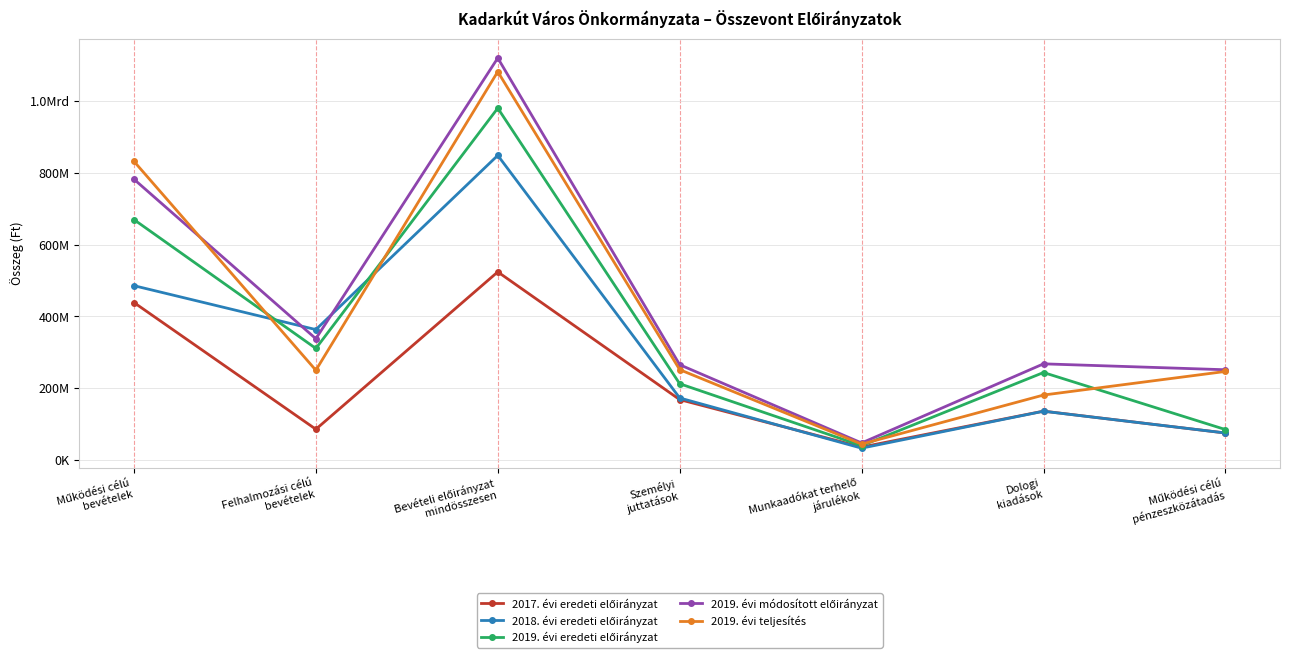

Where does the 2017. évi eredeti előirányzat series first go above 135888000?

Működési célú
bevételek